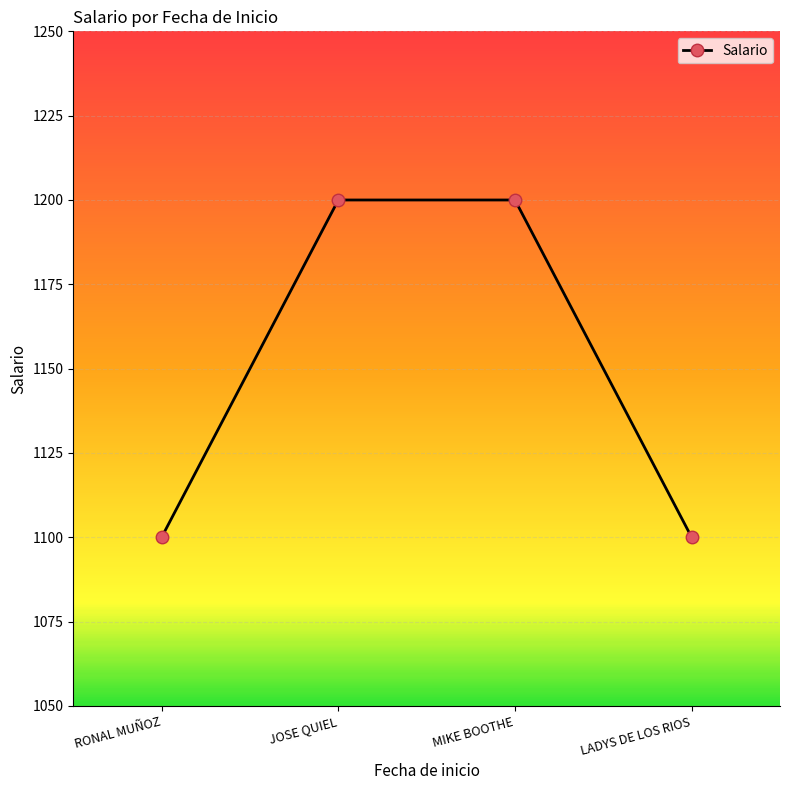

What is the maximum value shown in the chart?

1200